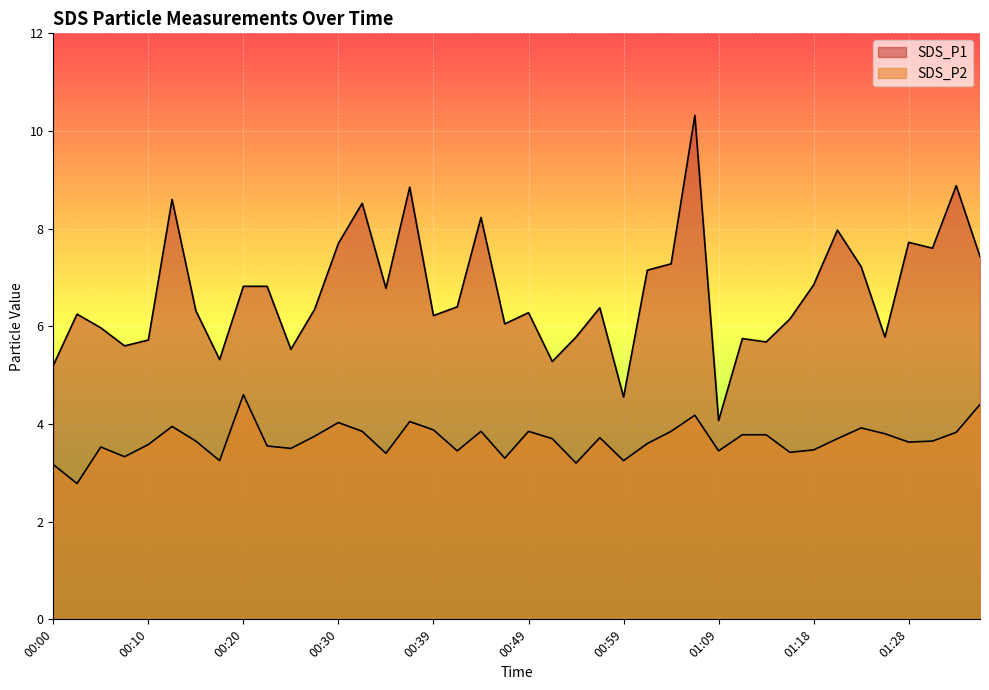

Rank the series at 00:03 from highest to lowest value.

SDS_P1, SDS_P2